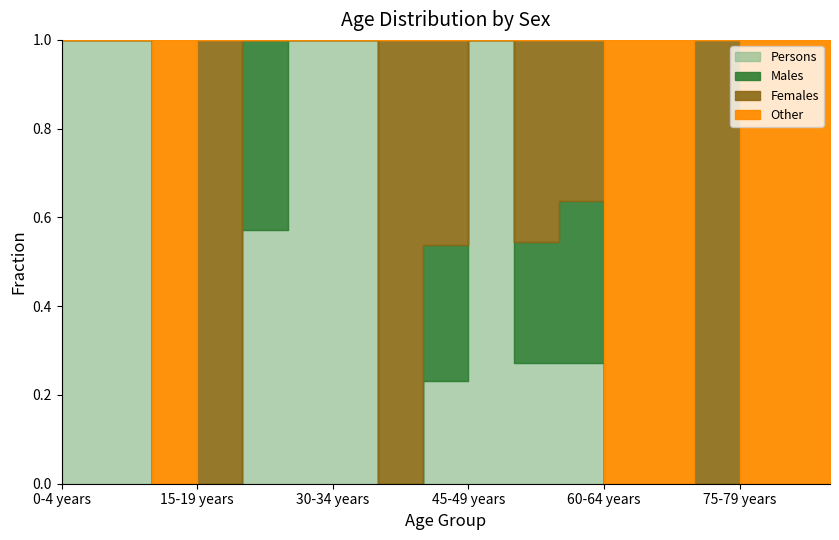

What is the sum of the Females values at 25-29 years and 50-54 years?

5